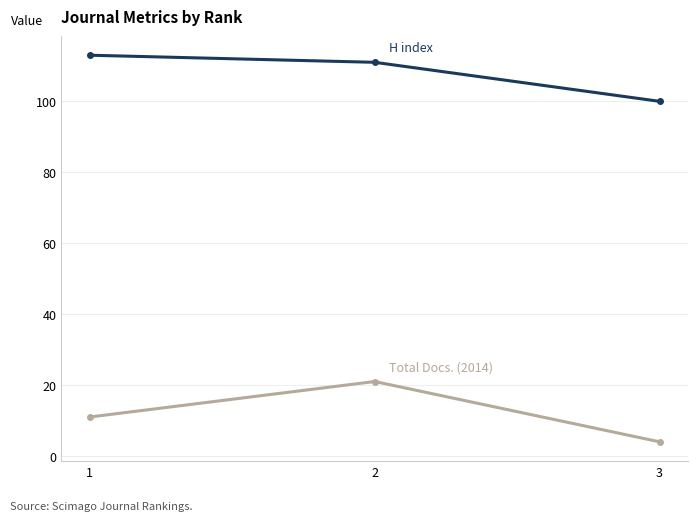

Does the chart have visible grid lines?

Yes